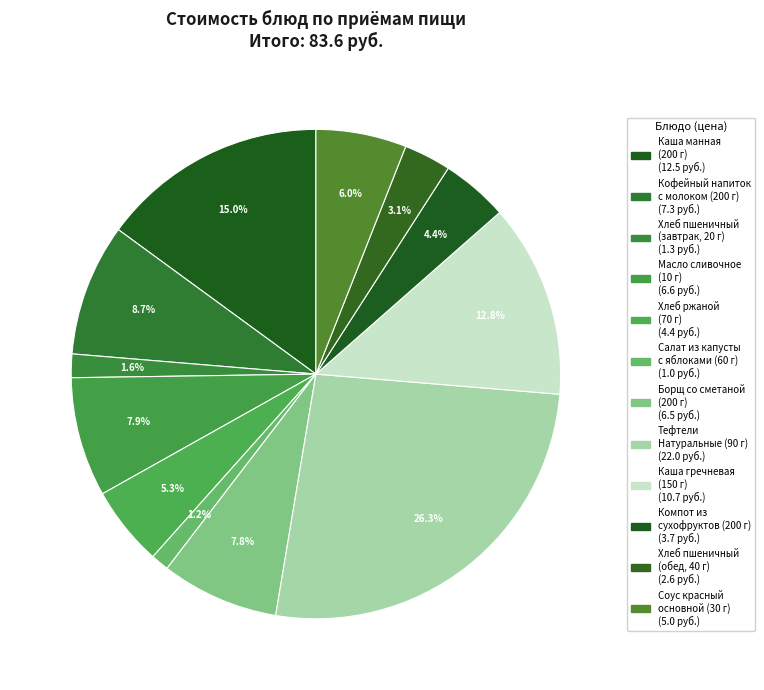

To the nearest percent, what is the difference between the largest and smallest slice percentages?

25%